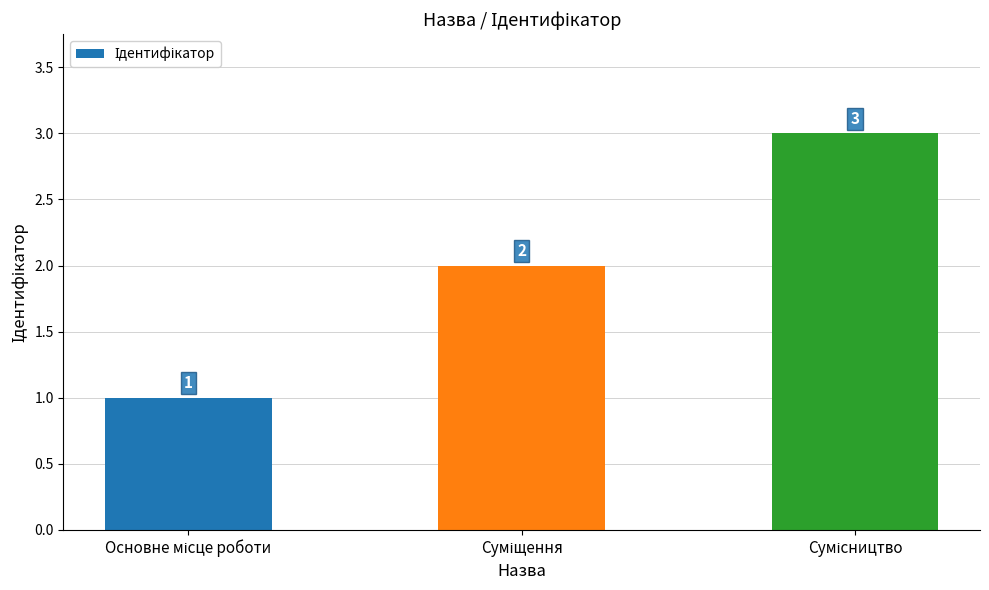

Reading left to right, list all the values displayed in this chart.

1	2	3